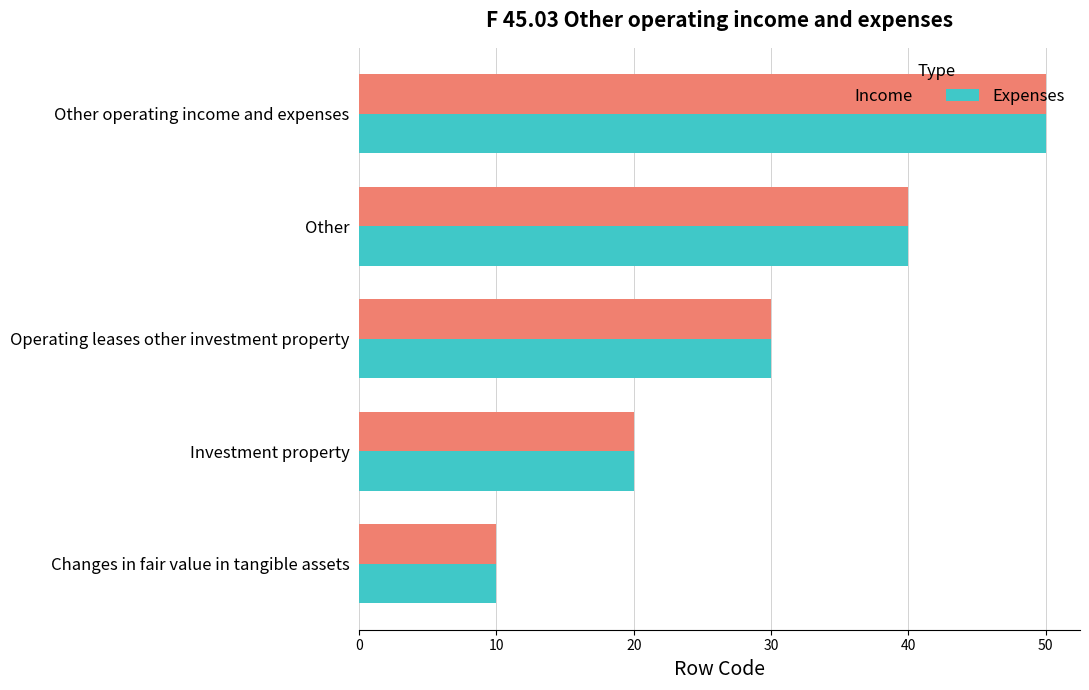

Rank the categories by Income value from highest to lowest.

Other operating income and expenses, Other, Operating leases other investment property, Investment property, Changes in fair value in tangible assets